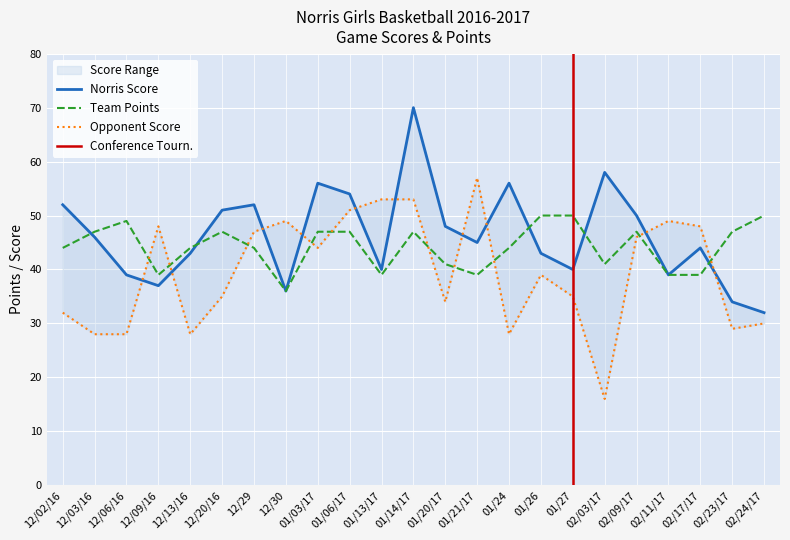

How many values in the OPP SCORE series are below 39?

11